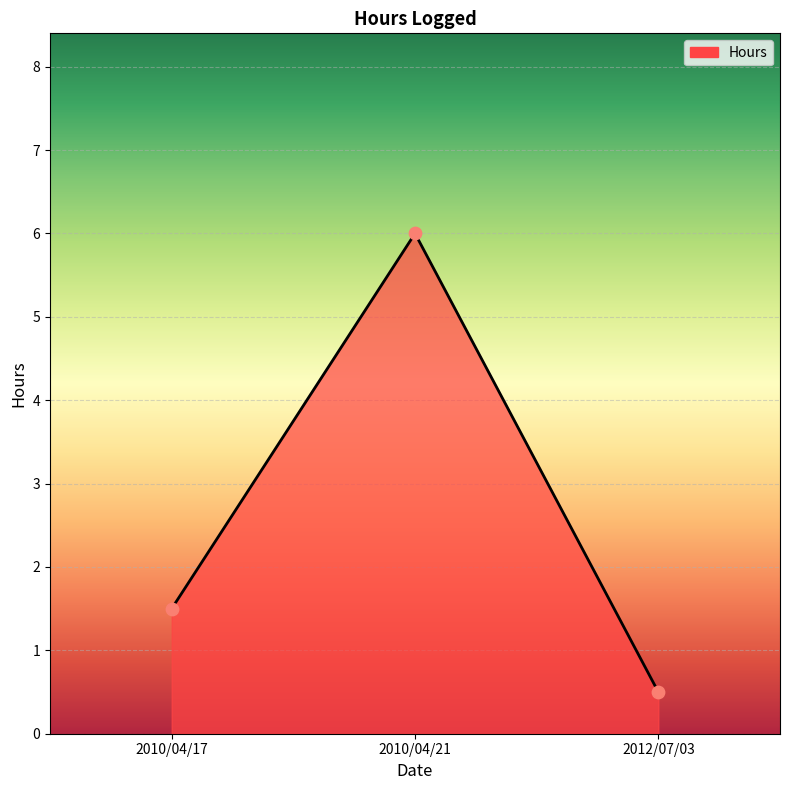

Which has a higher value, 2010/04/21 or 2012/07/03?

2010/04/21